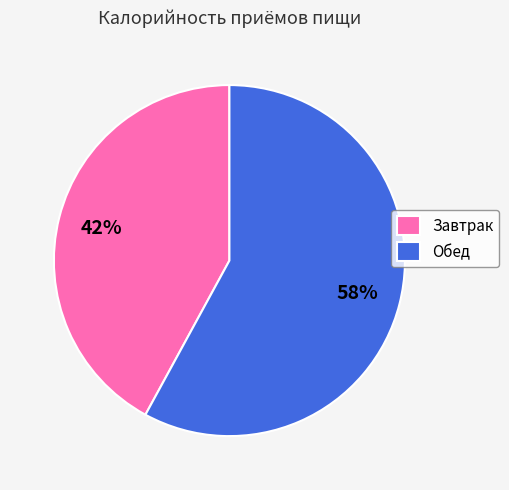

Do Обед and Завтрак together represent more than half of the pie?

Yes